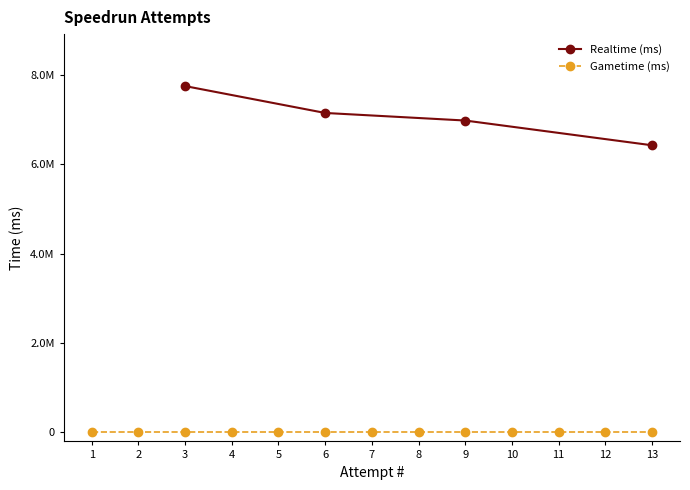

At which label is Realtime (ms) closest to 3873263?

13